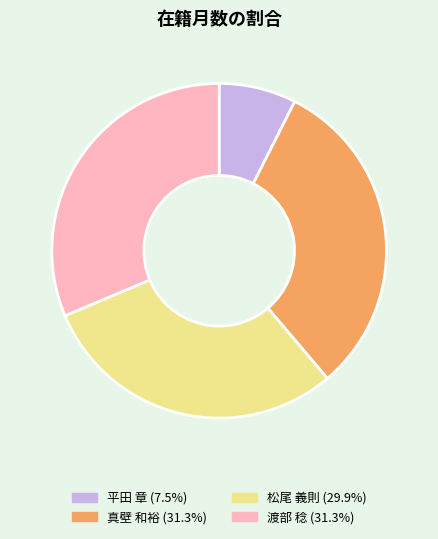

The 渡部 稔 slice represents 31% of the pie. True or false?

True